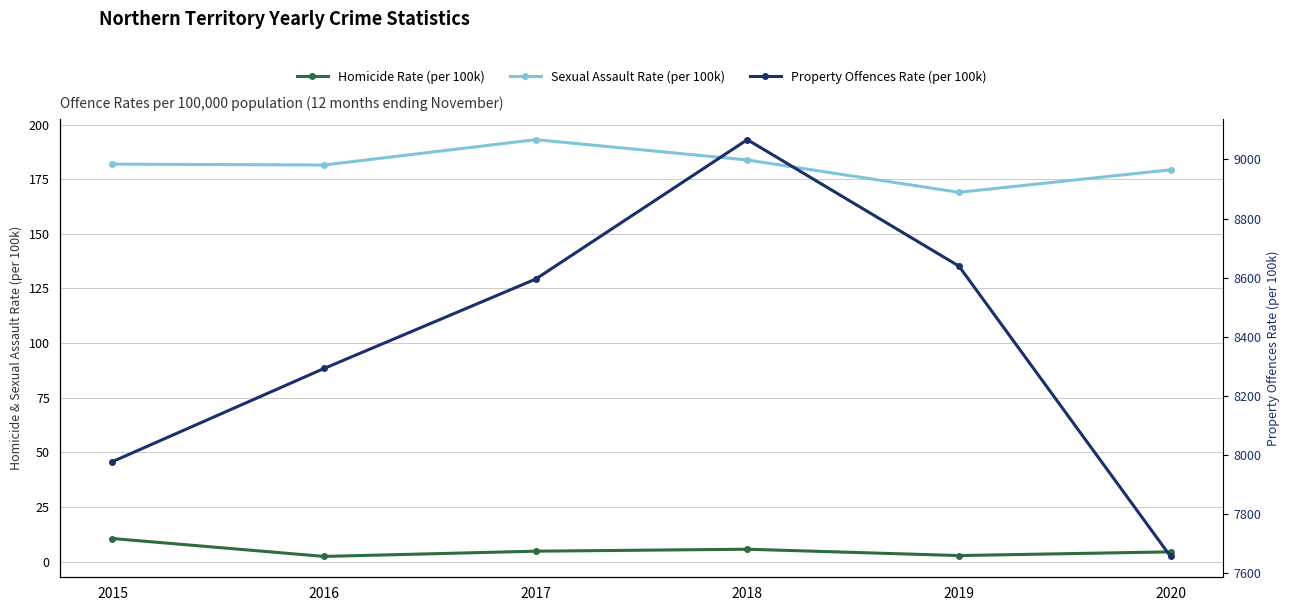

Which category has the lowest value across all series?

2016